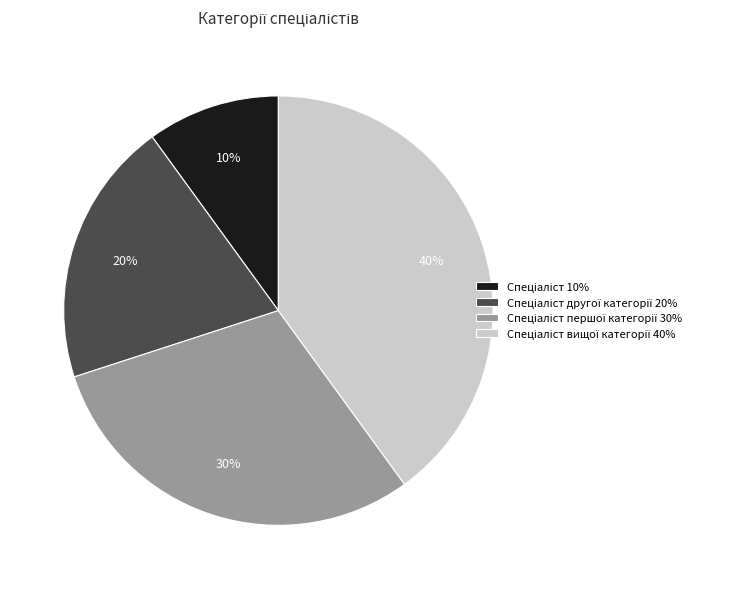

How many slices are in this pie chart?

4